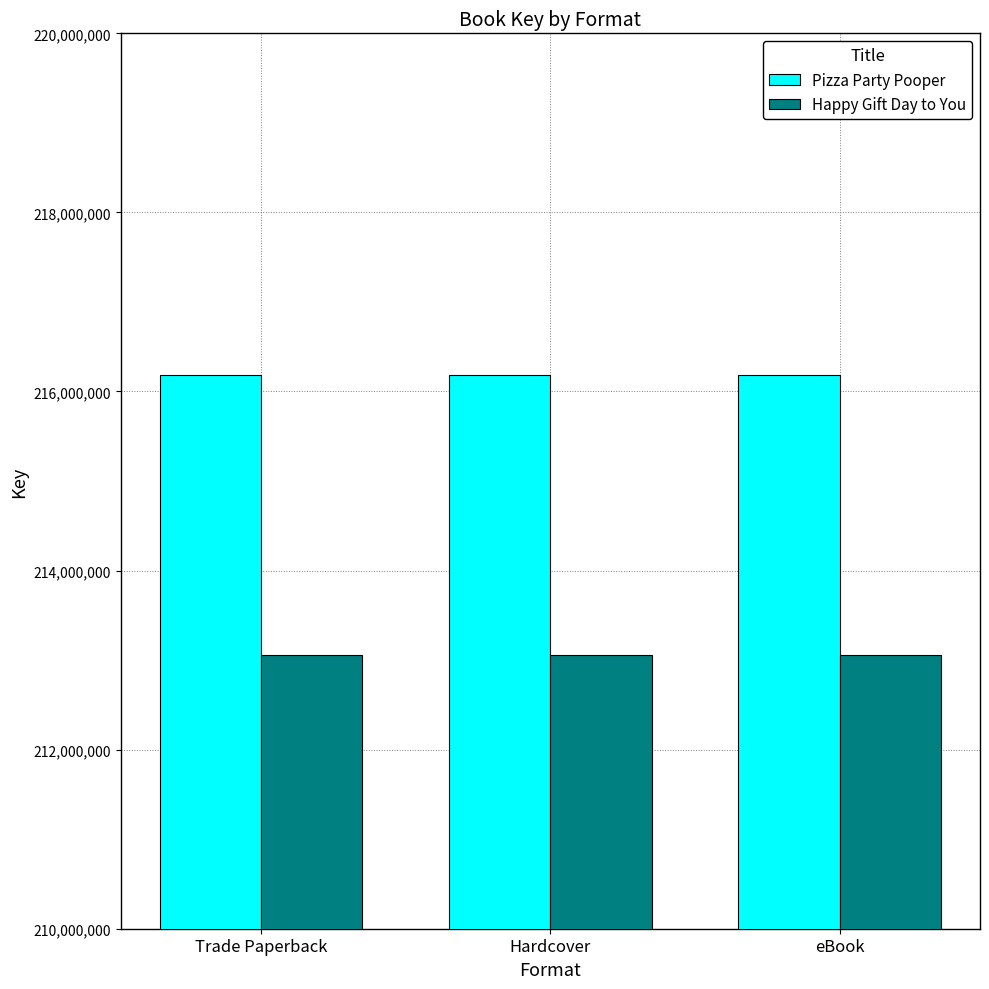

What position from the right is eBook?

1